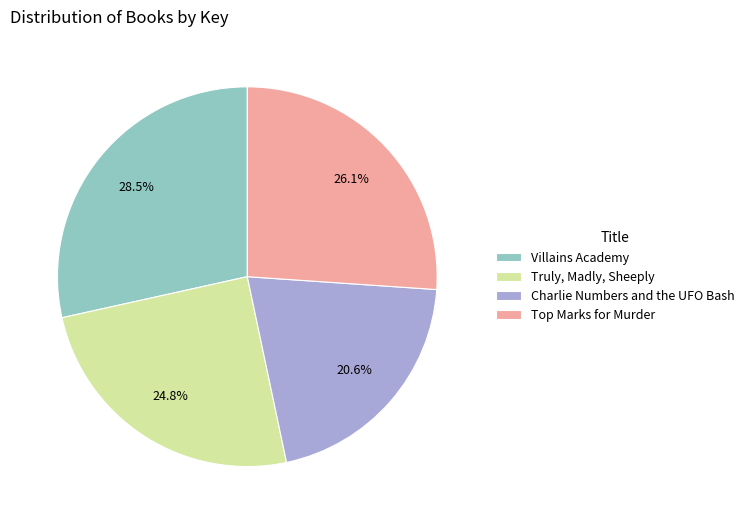

How many segments does this pie chart have?

4